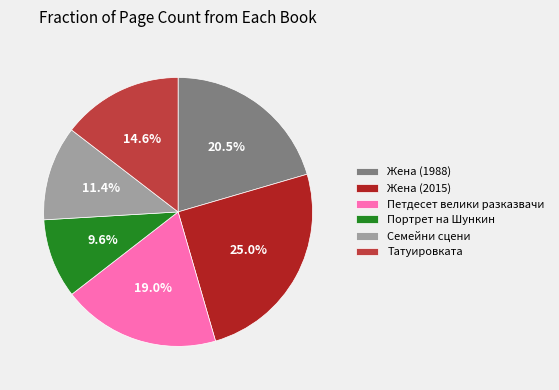

True or false: Семейни сцени accounts for 11% of the total.

True